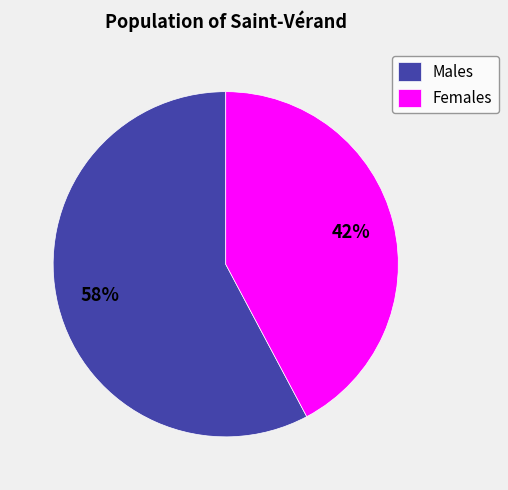

To the nearest percent, what is the average slice percentage?

50%